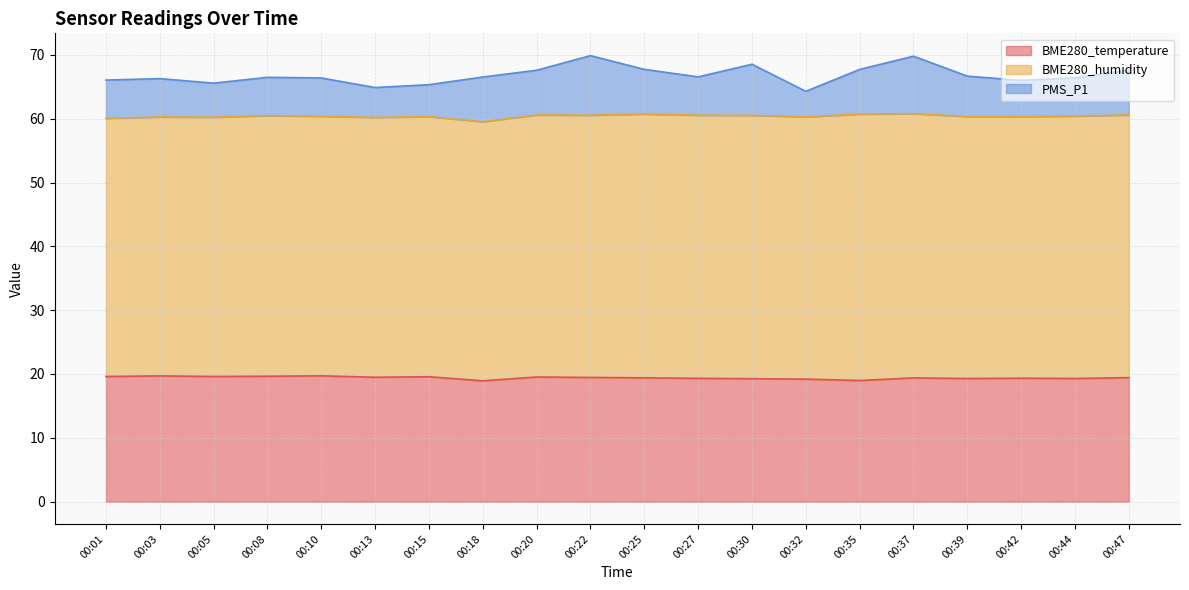

What is the value of the BME280_temperature point at the 9th from the left?

19.5